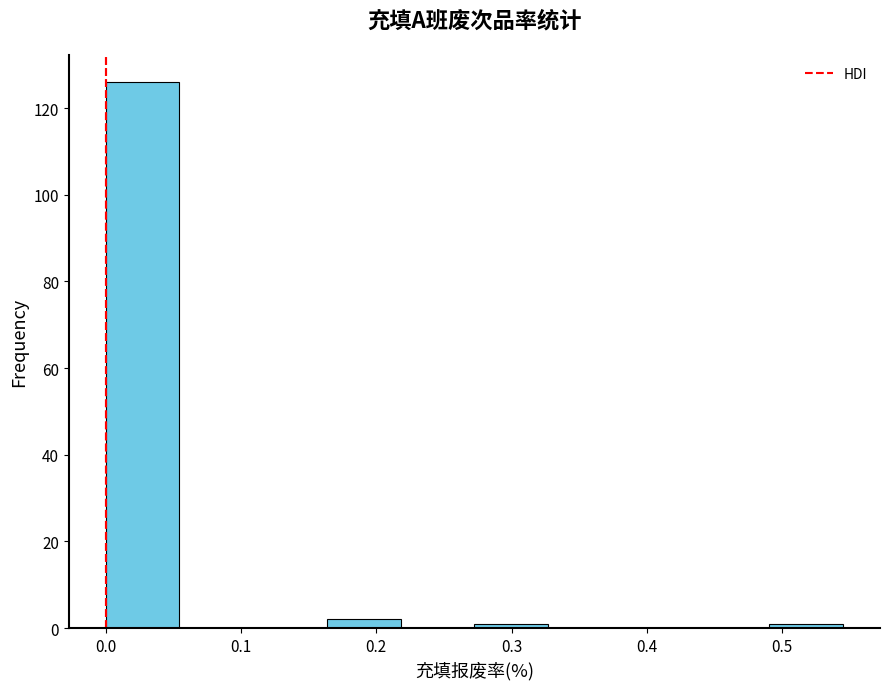

Reading left to right, list every bar in this chart as the range it spans on the x-axis followed by its height. Neither the bar edges nor the heights are printed on the chart, so give them approximately, as read against the axes.

0.00 to 0.05: 126
0.05 to 0.11: 0
0.11 to 0.16: 0
0.16 to 0.22: 2
0.22 to 0.27: 0
0.27 to 0.33: under 2
0.33 to 0.38: 0
0.38 to 0.44: 0
0.44 to 0.49: 0
0.49 to 0.54: under 2